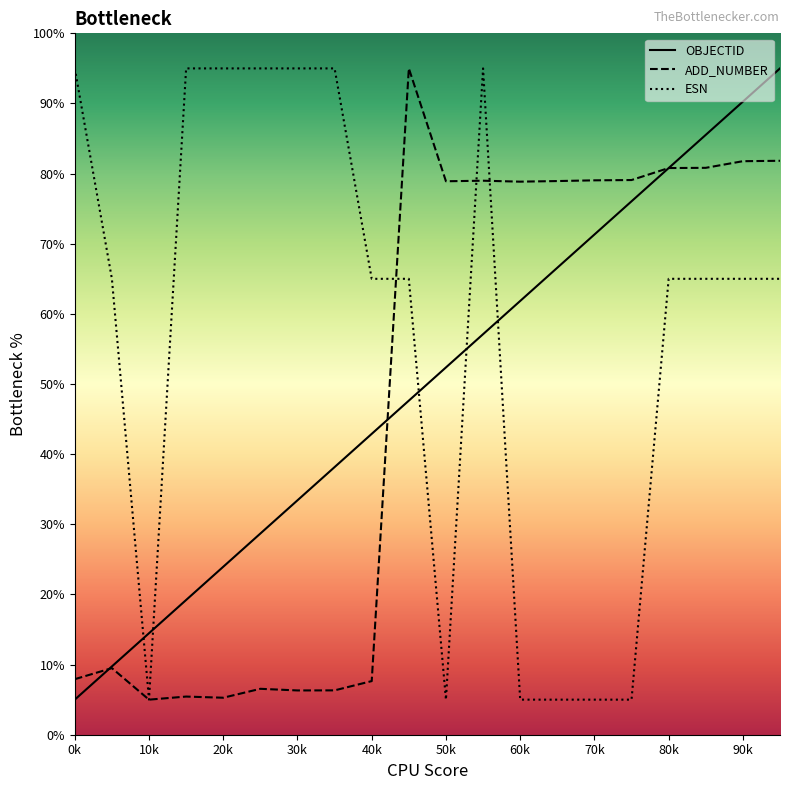

What is the smallest value displayed?

5.0